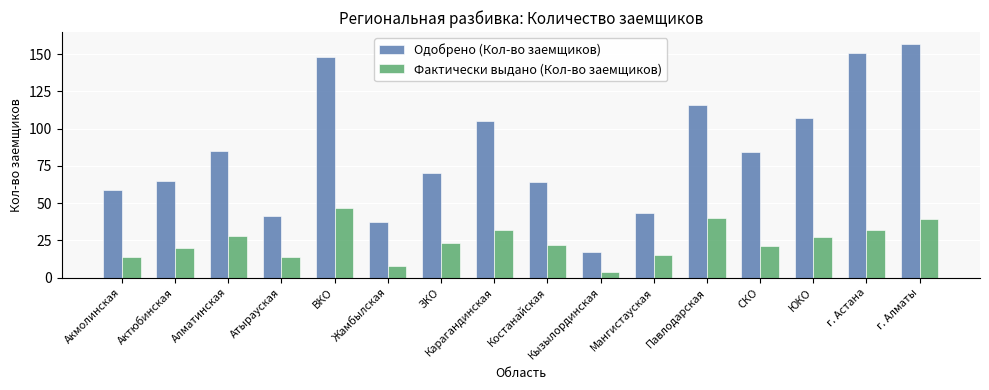

What is the minimum value shown in the chart?

4